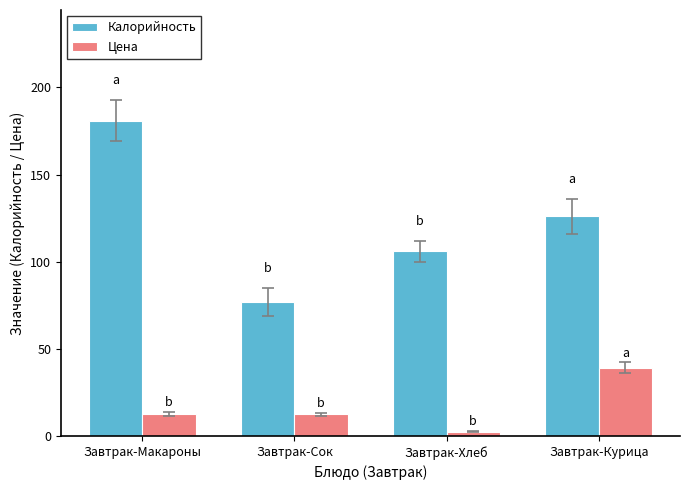

At Завтрак-Сок, list the series in order from largest to smallest.

Калорийность, Цена